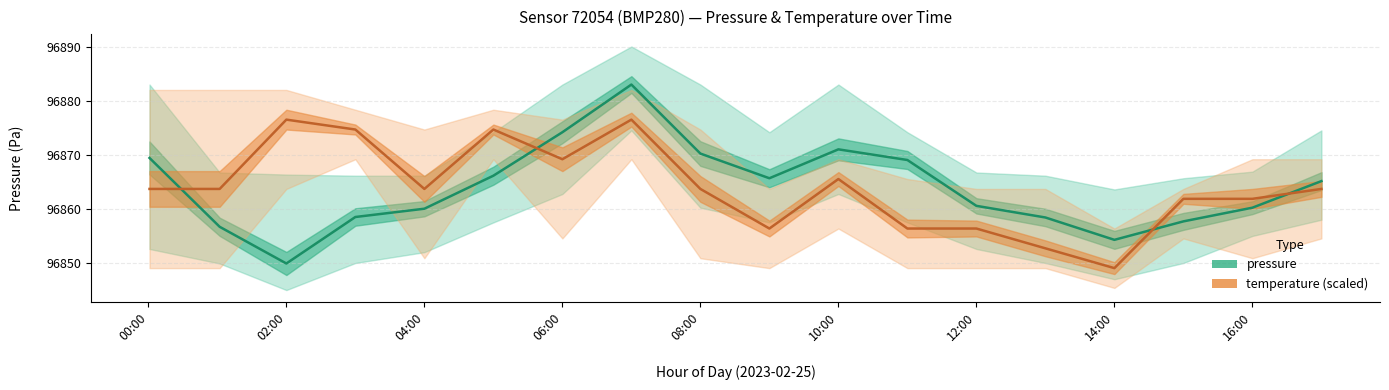

True or false: pressure and temperature cross at least once.

True